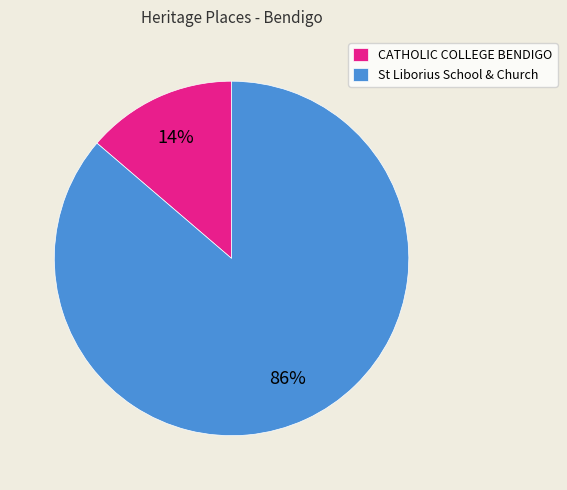

Rank the categories by value from lowest to highest.

CATHOLIC COLLEGE BENDIGO, St Liborius School & Church